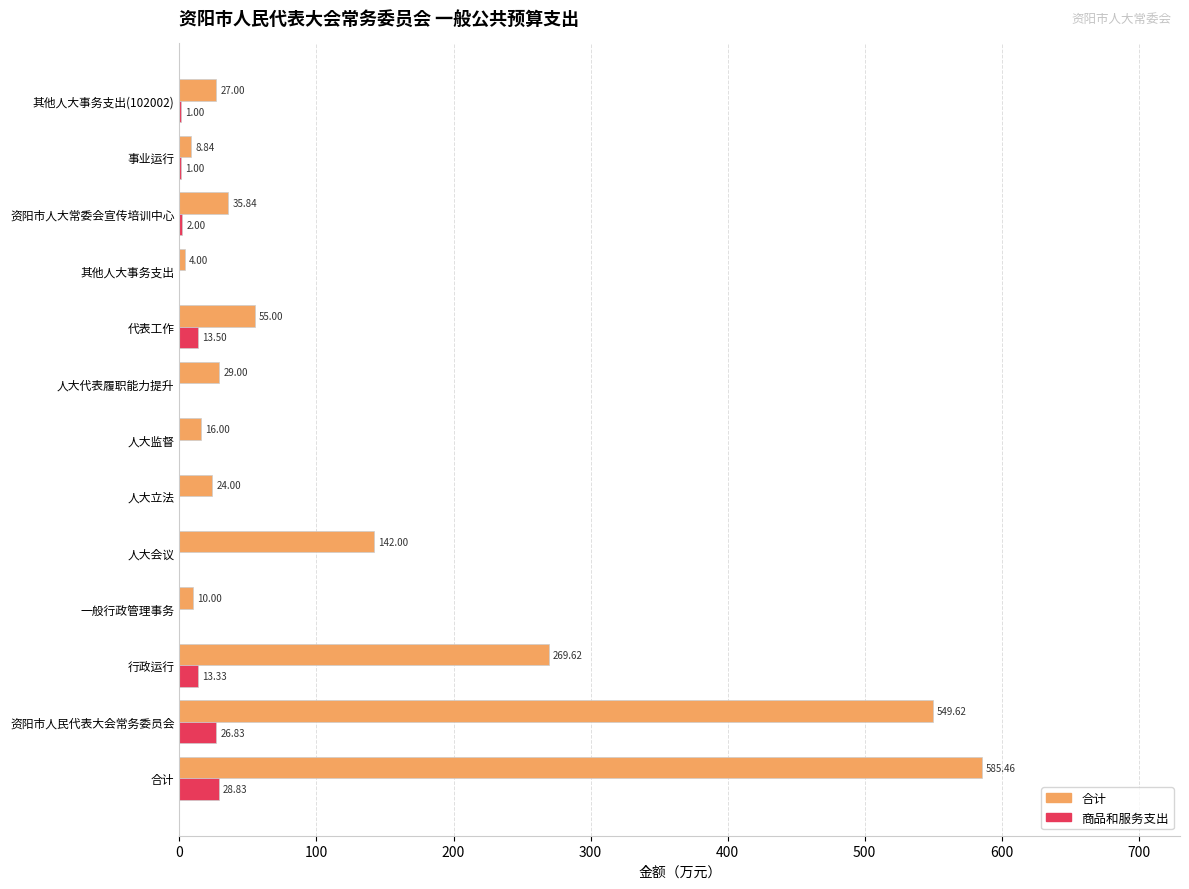

What is the sum of the 合计 values at 其他人大事务支出(102002) and 一般行政管理事务?

37.0